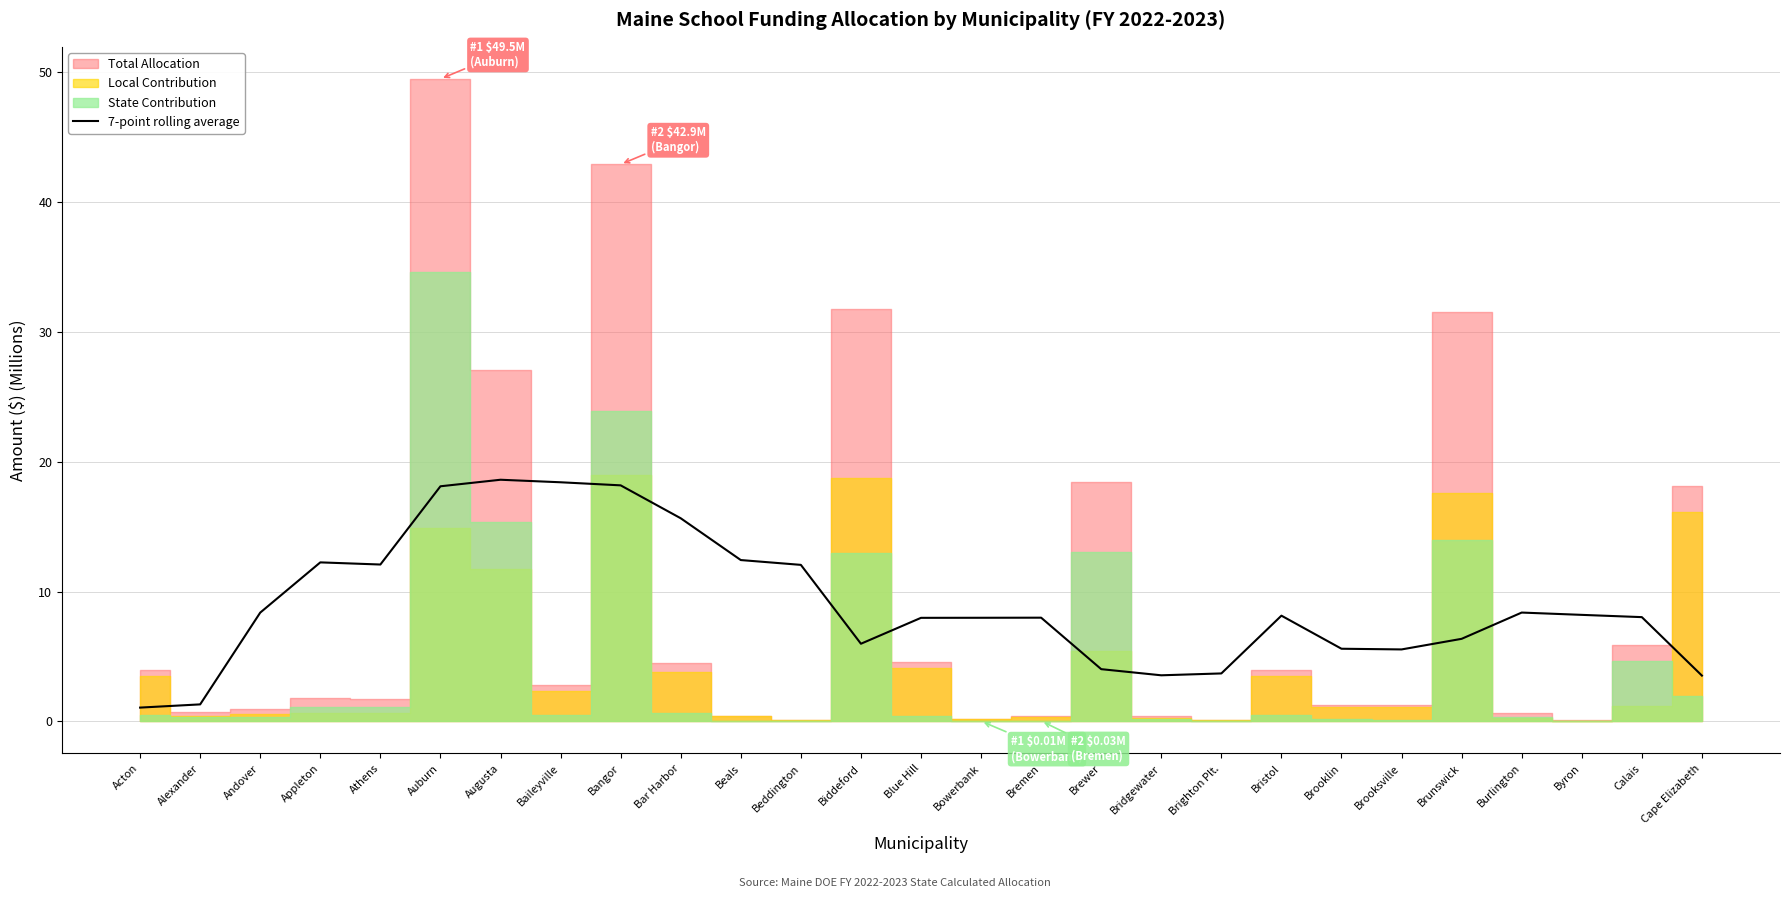

The value at Bristol is 14.3. True or false?

False